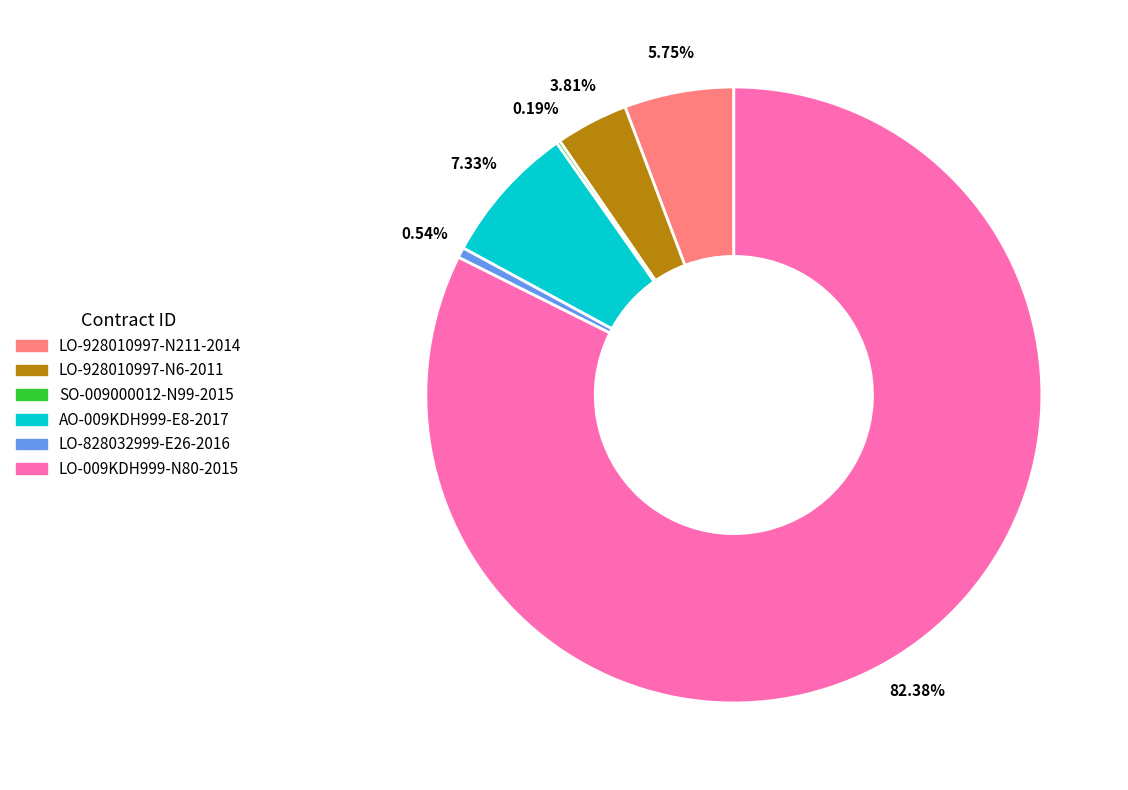

Is there a majority slice in this chart?

Yes